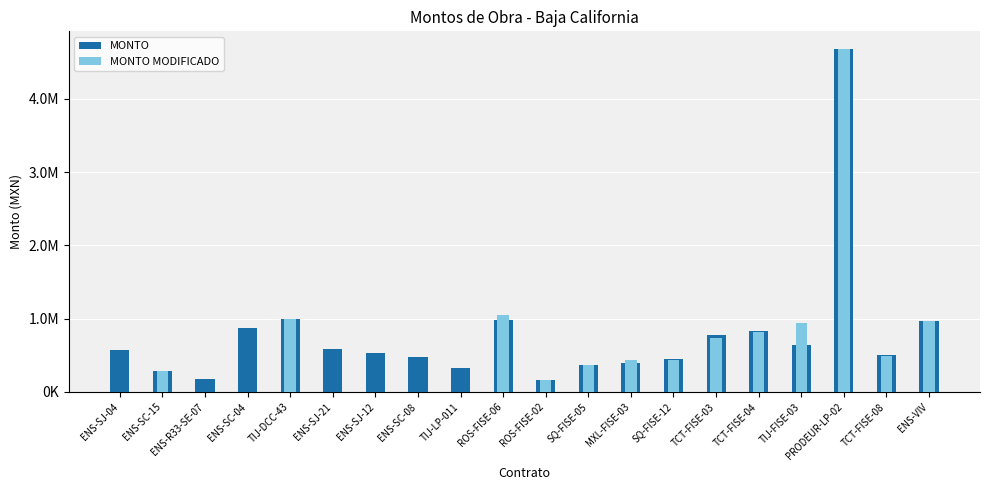

Rank the series by their average value, from highest to lowest.

MONTO, MONTO MODIFICADO